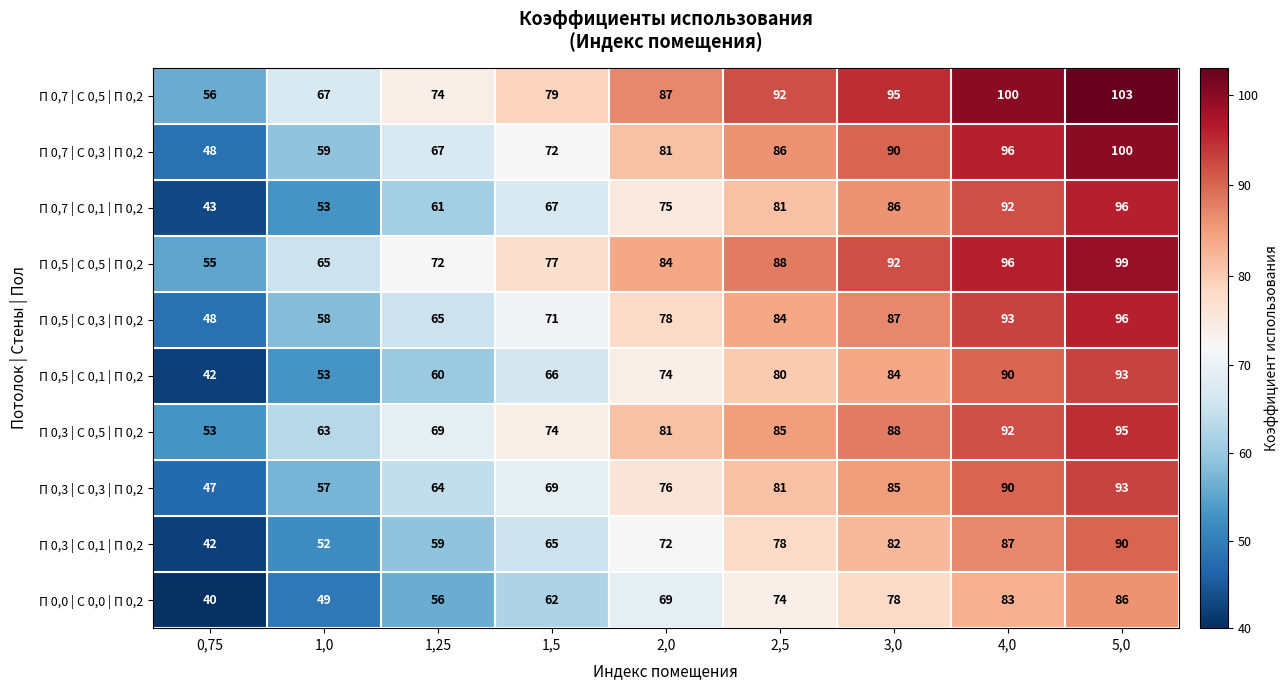

How many categories are shown in the chart?

9